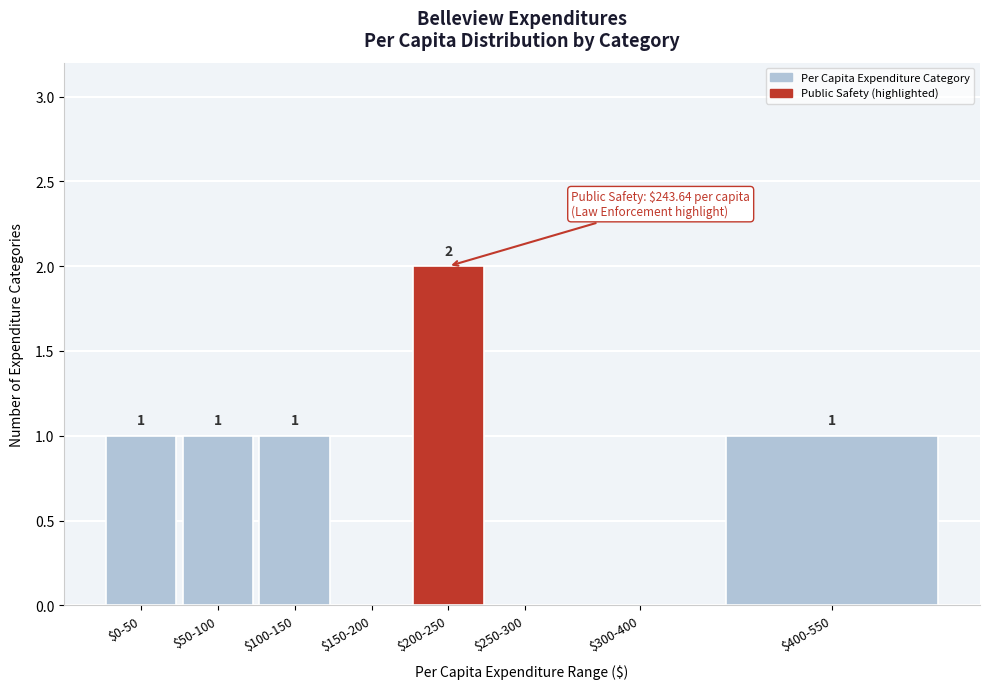

Which label corresponds to the largest value in the chart?

$200-250